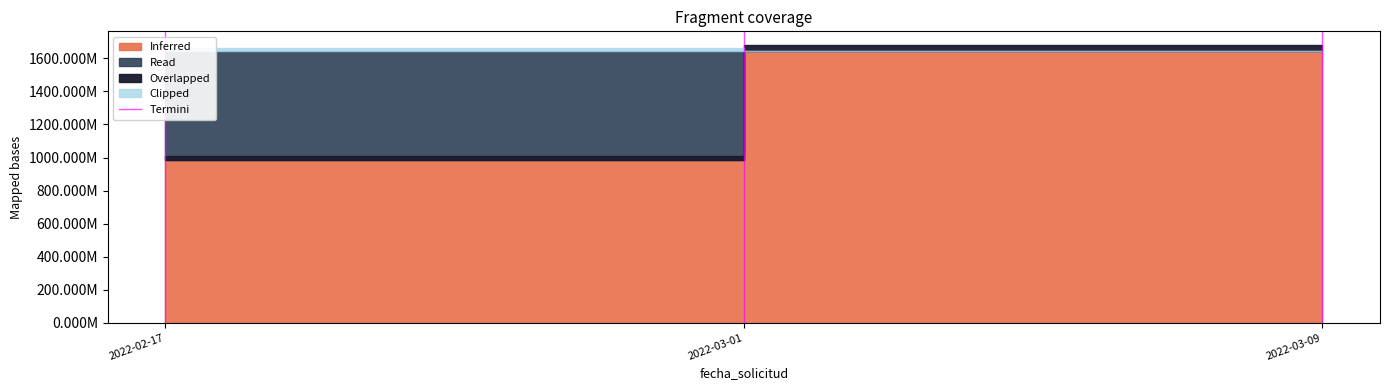

At which category does the chart reach its peak across all series?

2022-02-17